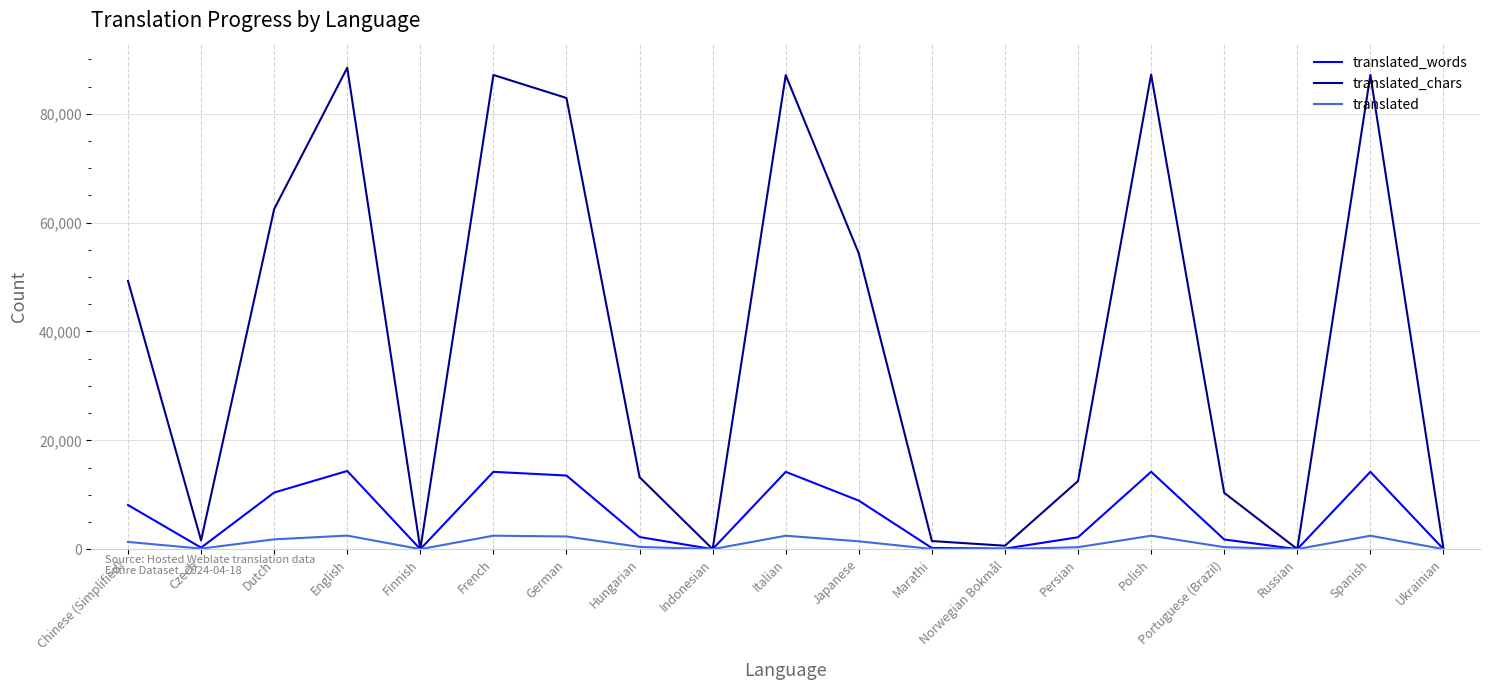

In translated, how many points are higher than both neighbors (excluding endpoints)?

5